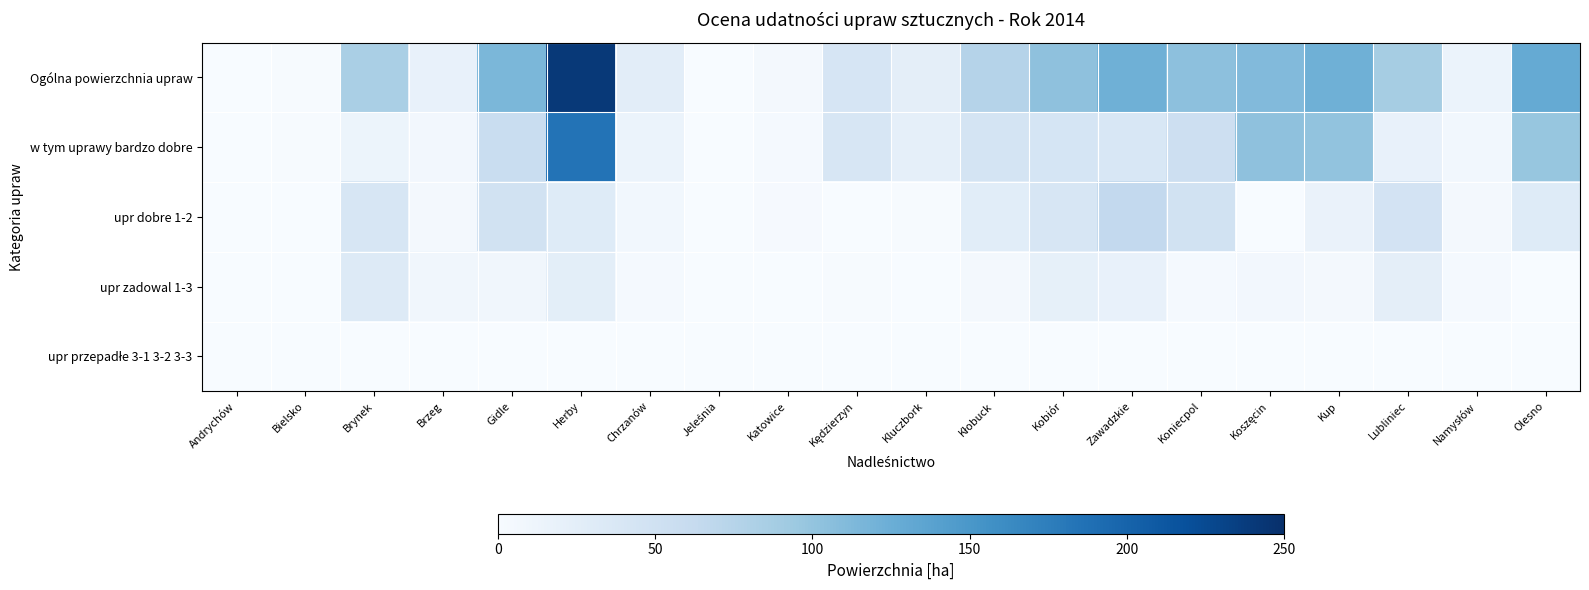

What is the spread (max minus min) of values at Kup?

122.5